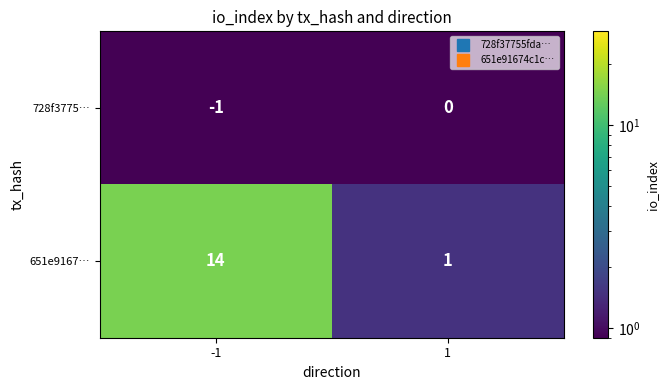

Reading left to right, transcribe all the data shown in this chart.

728f3775…: -1=-1	1=0
651e9167…: -1=14	1=1